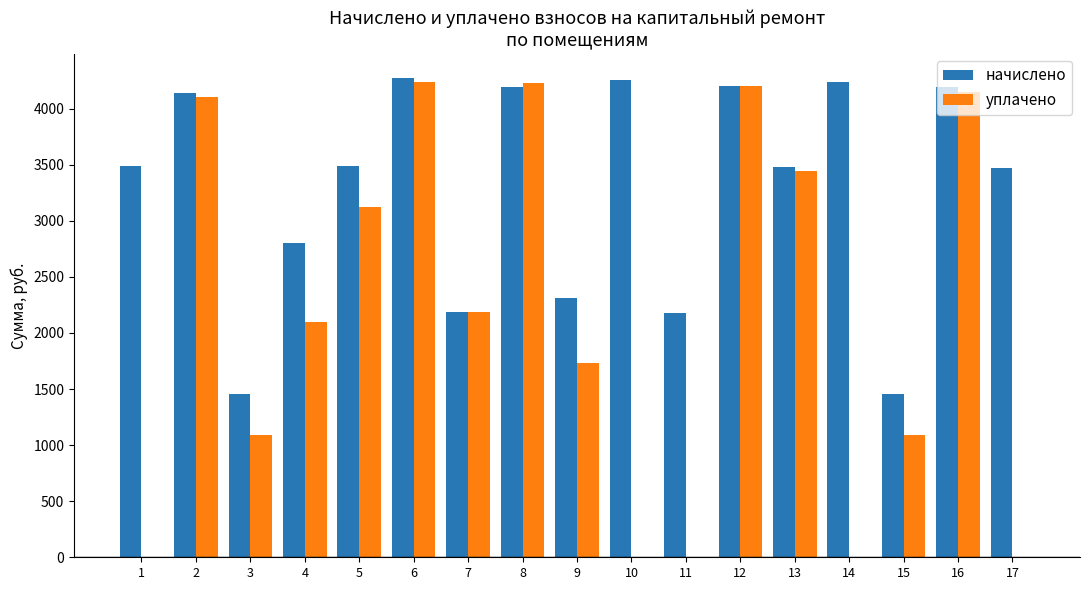

What is the sum of the начислено values at 8 and 2?

8331.4